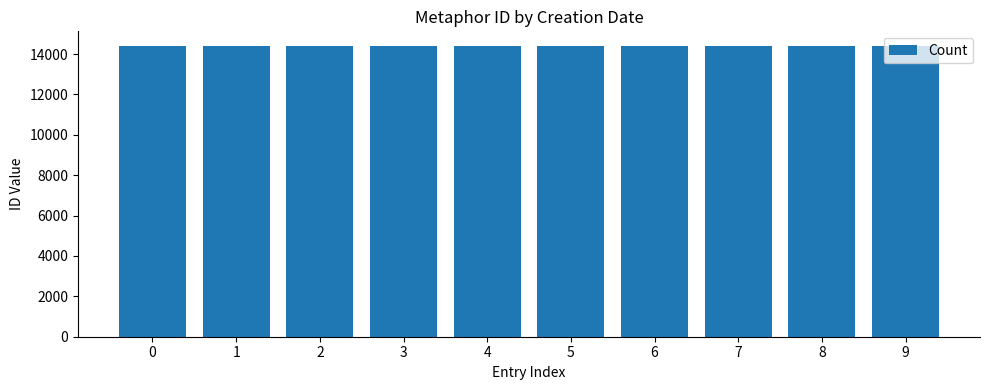

What is the minimum value shown in the chart?

14392